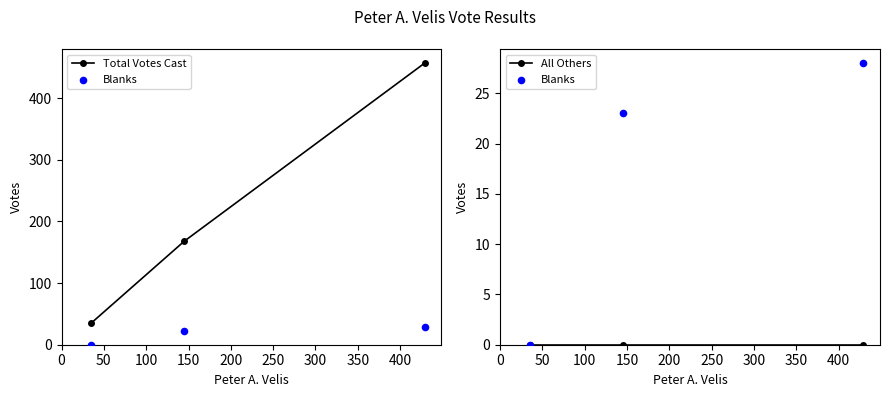

Which series has the largest total across all categories?

Total Votes Cast